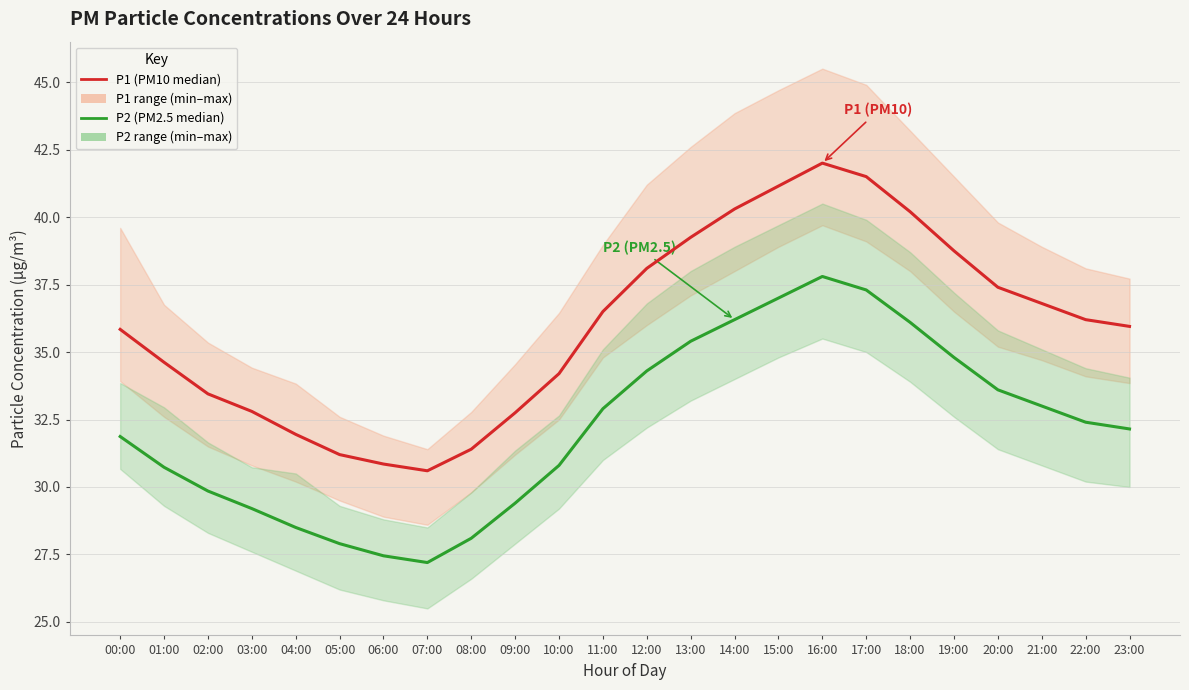

At which label is P1 (PM10 median) closest to 36?

23:00